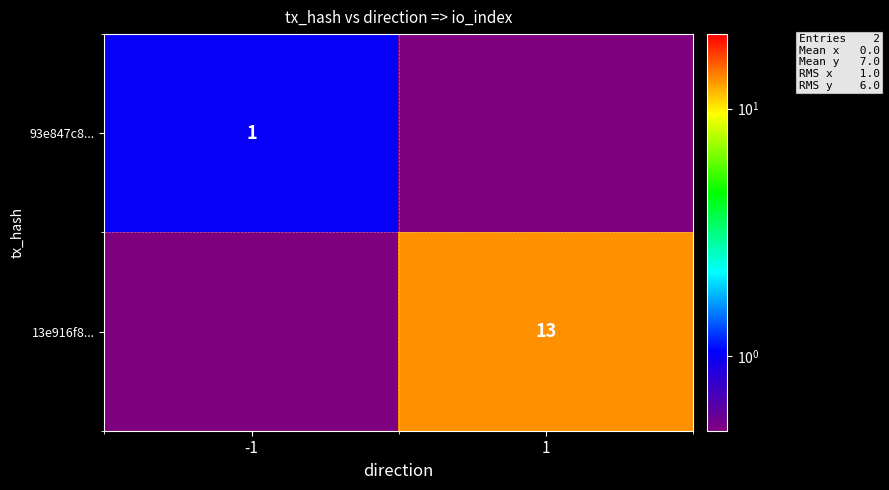

The 93e847c8... series shows 1.0 at -1. True or false?

True